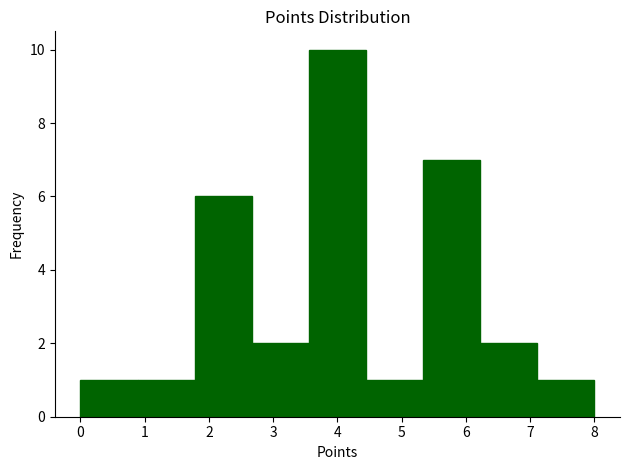

Reading left to right, list every bar in this chart as the range it spans on the x-axis followed by its height. Neither the bar edges nor the heights are printed on the chart, so give them approximately, as read against the axes.

0.0 to 0.9: 1
0.9 to 1.8: 1
1.8 to 2.7: 6
2.7 to 3.6: 2
3.6 to 4.4: 10
4.4 to 5.3: 1
5.3 to 6.2: 7
6.2 to 7.1: 2
7.1 to 8.0: 1